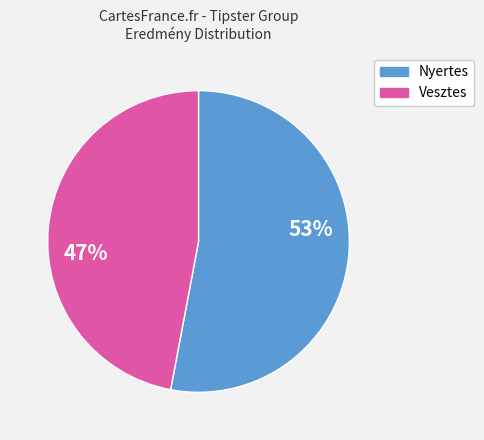

Does any single category account for the majority?

Yes